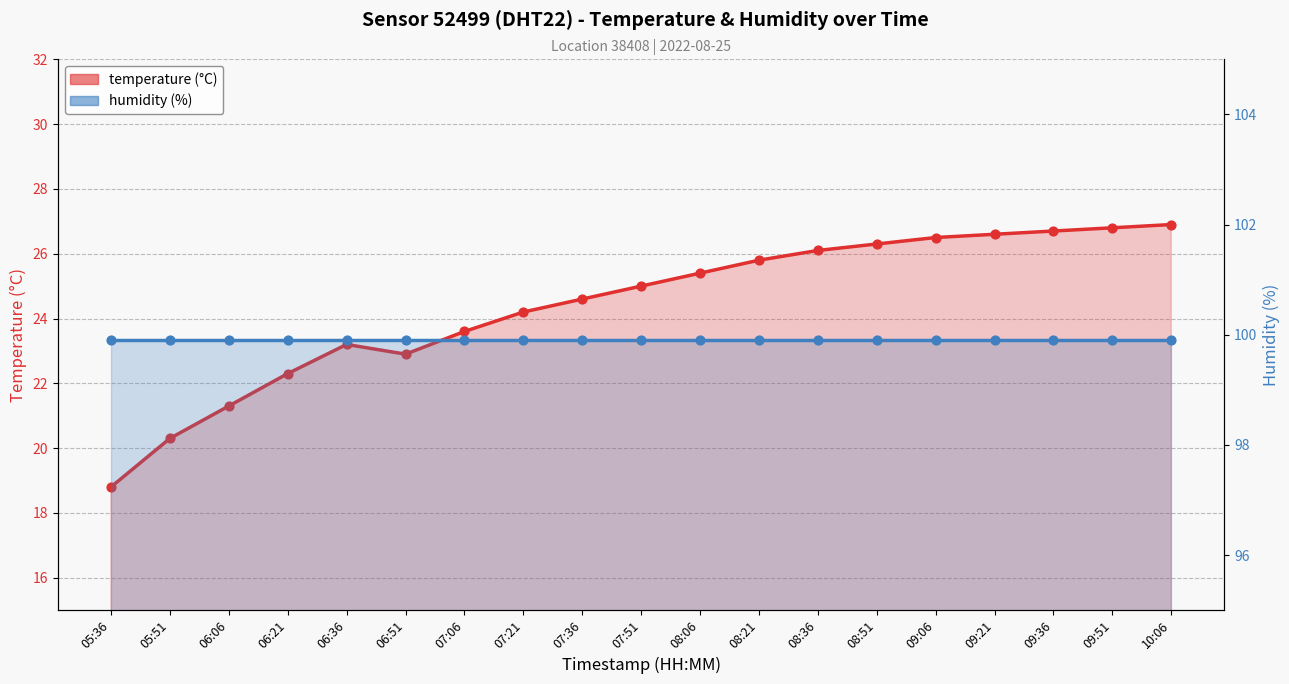

What is the total value across all series at 05:36?

118.7